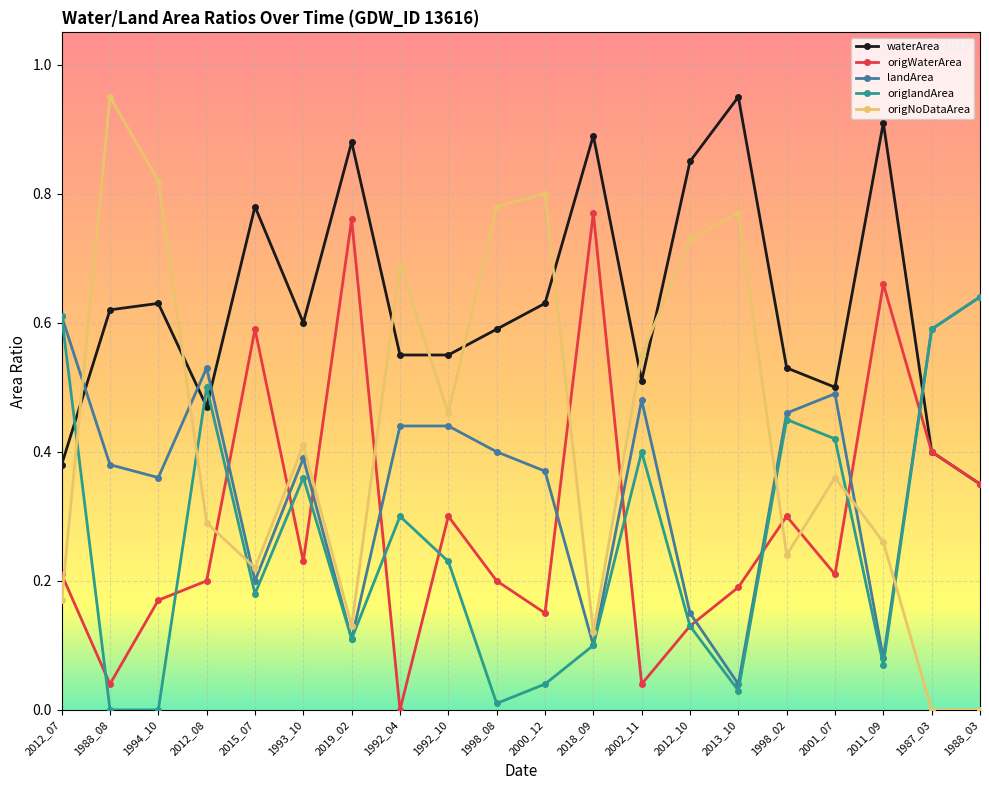

Which series has the largest range (max minus min)?

origNoDataArea